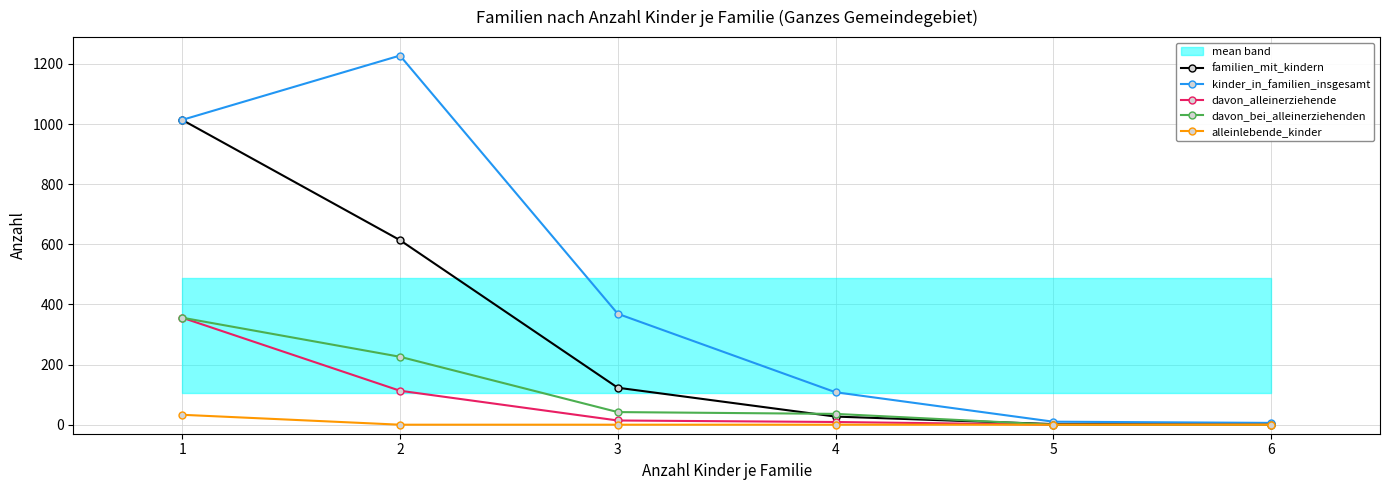

Reading left to right, extract all data points from this chart.

familien_mit_kindern: 1014	614	123	27	2	1
kinder_in_familien_insgesamt: 1014	1228	369	108	10	6
davon_alleinerziehende: 356	113	14	9	0	0
davon_bei_alleinerziehenden: 356	226	42	36	0	0
alleinlebende_kinder: 33	0	0	0	0	0